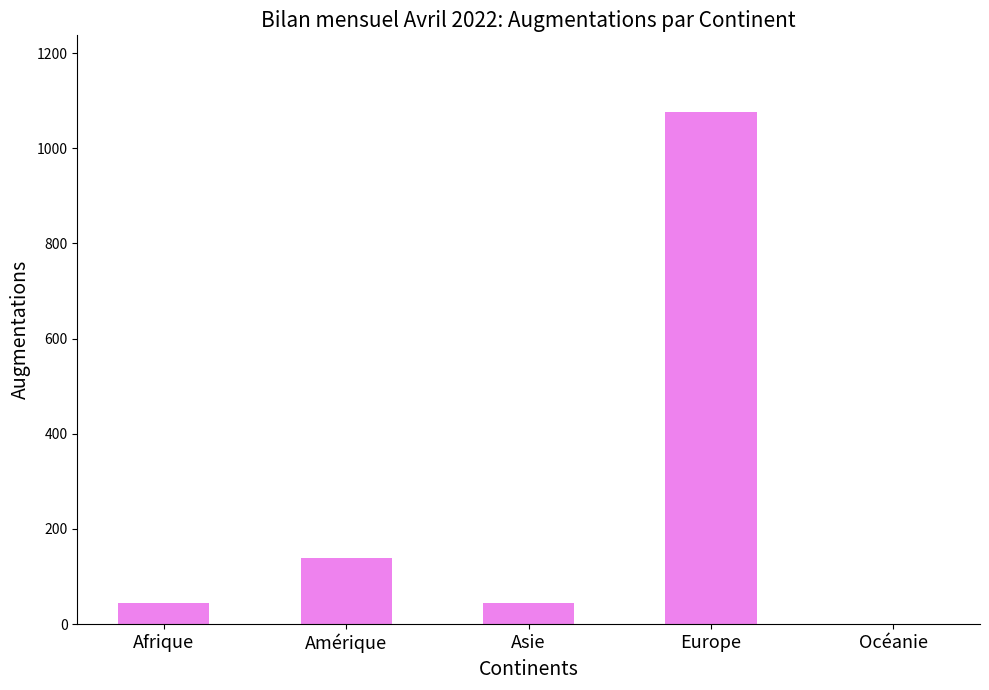

What is the sum of the values at Asie and Afrique?

90